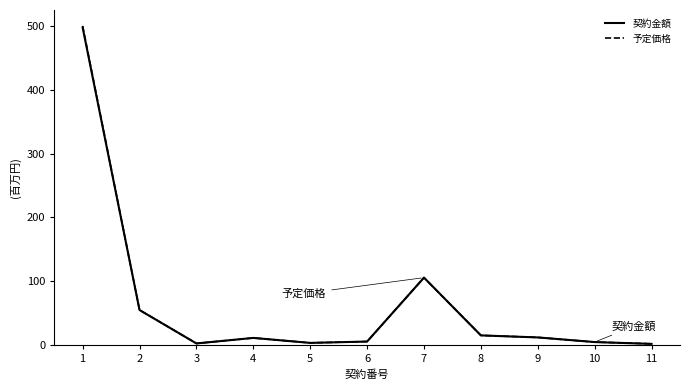

What is the maximum value for 契約金額?

498.2